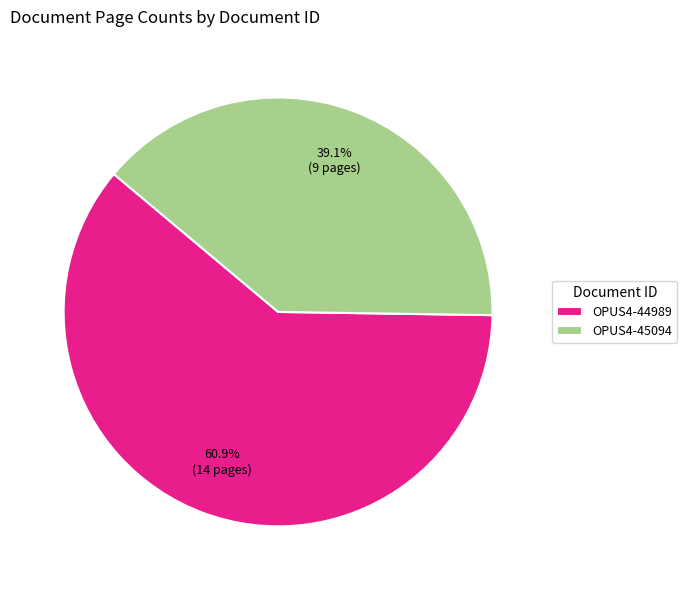

True or false: OPUS4-45094 accounts for 53% of the total.

False